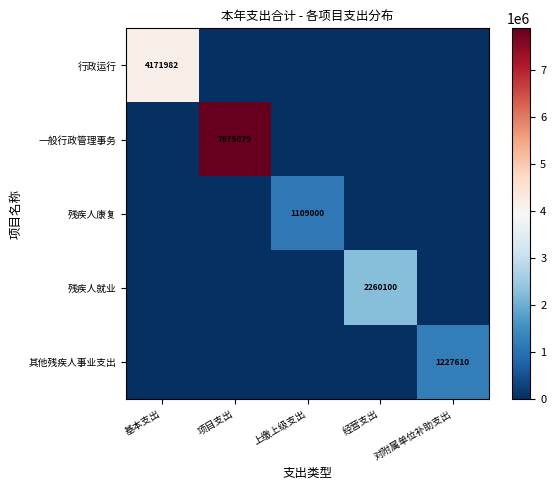

What is the sum of all 其他残疾人事业支出 values?

1227610.0